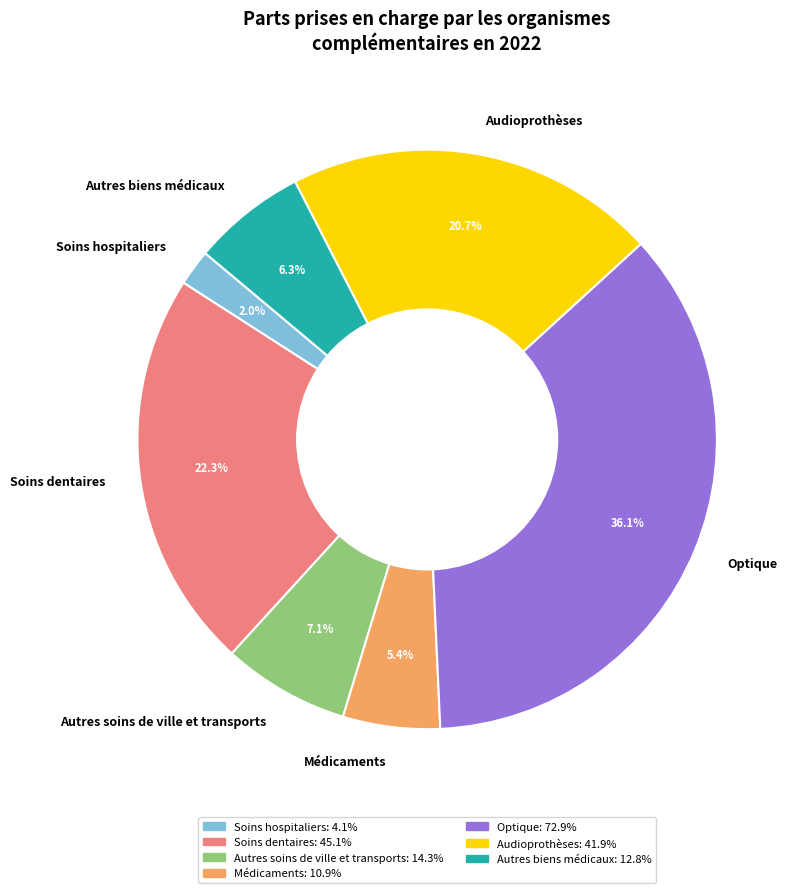

To the nearest percent, what percentage of the pie is Autres biens médicaux?

6%